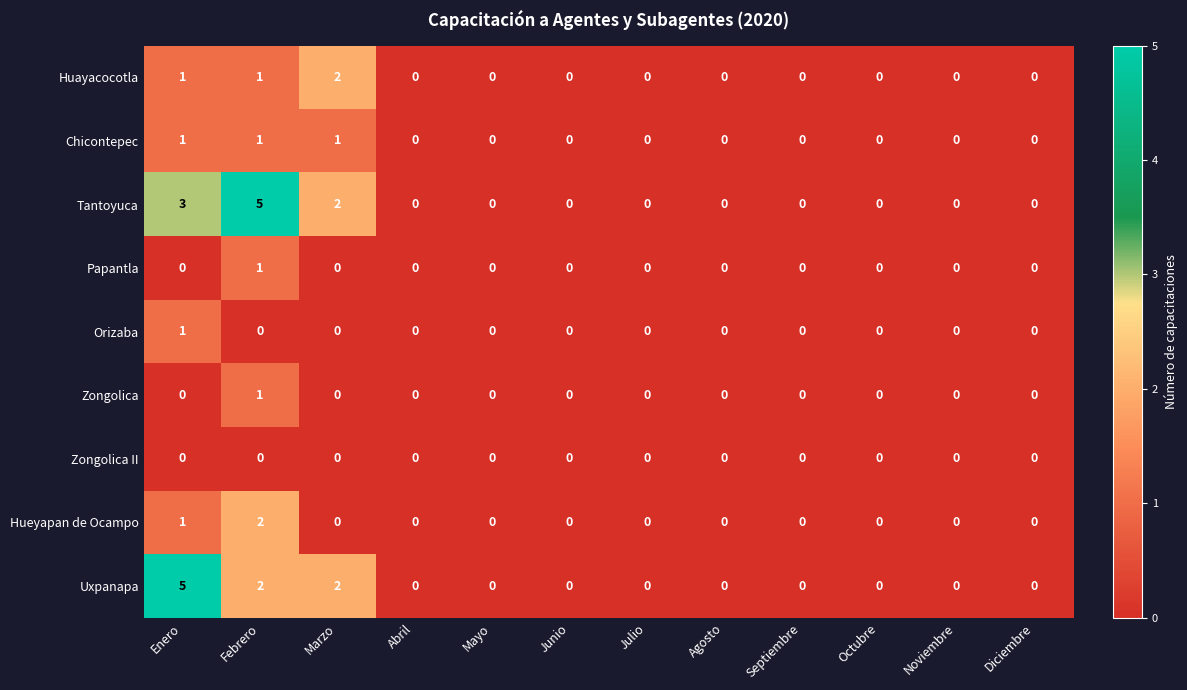

Count the Orizaba values in the range 0 to 1.

12